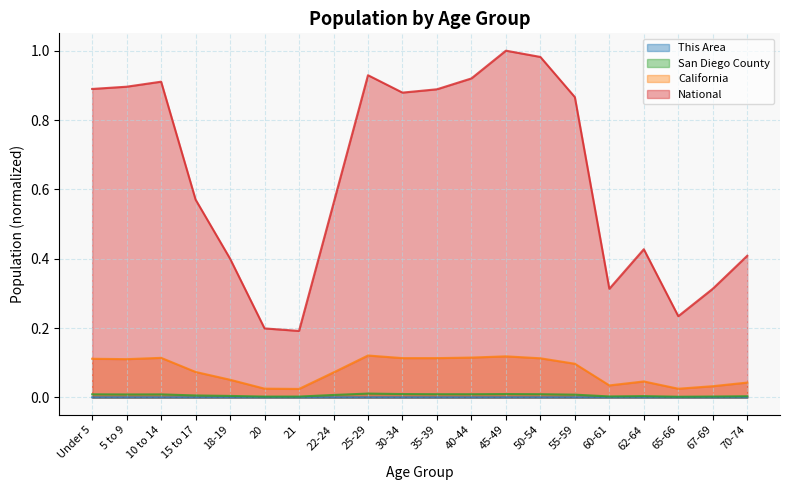

What is the label of the 7th point from the left?

21